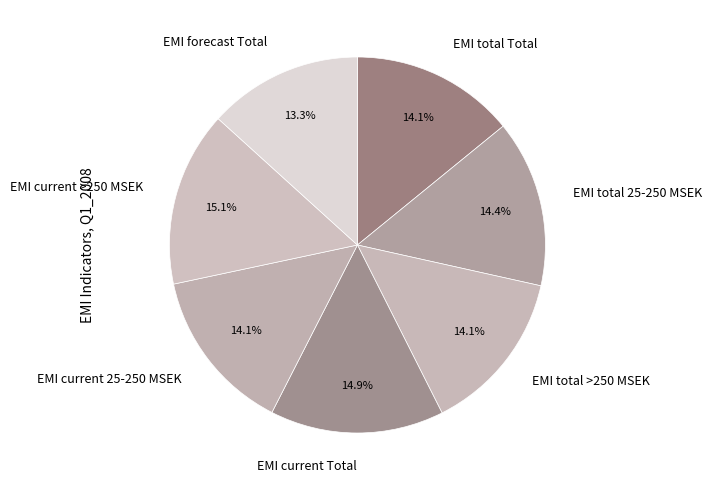

What is the total percentage of EMI total >250 MSEK and EMI total 25-250 MSEK?

28.5%